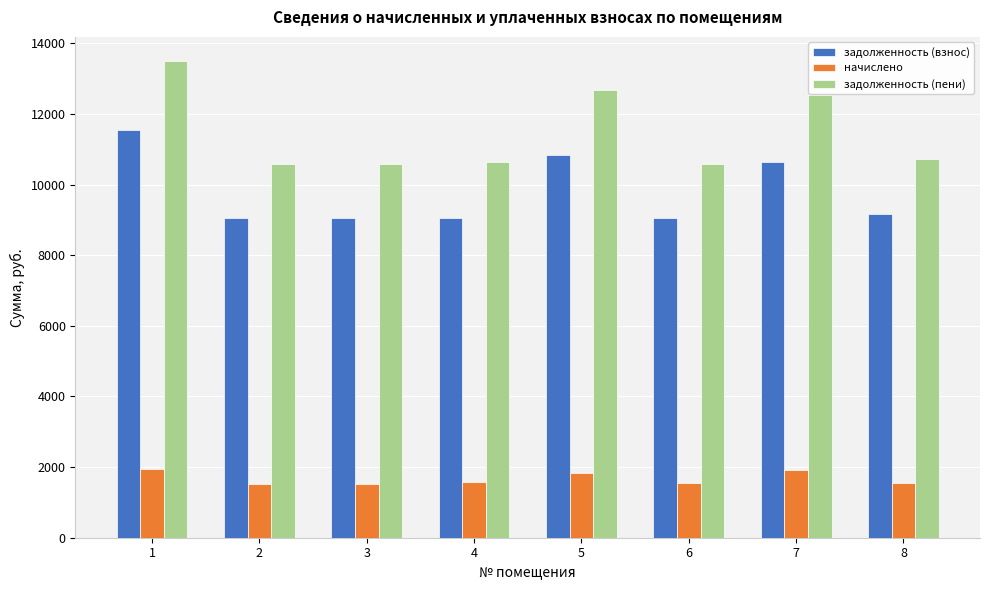

At how many categories does at least one series exceed 3998?

8